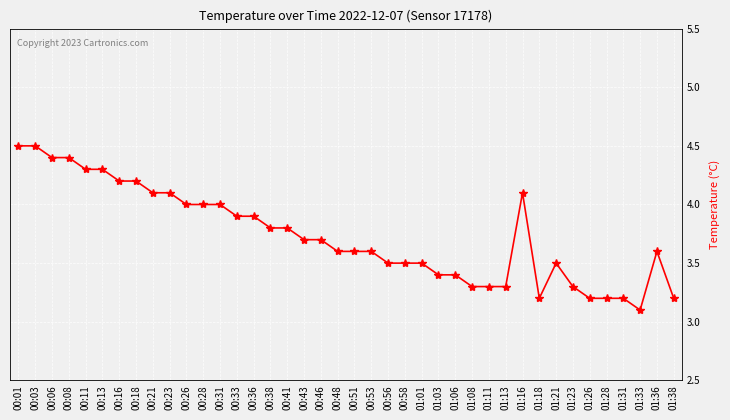

What is the average value?

3.7